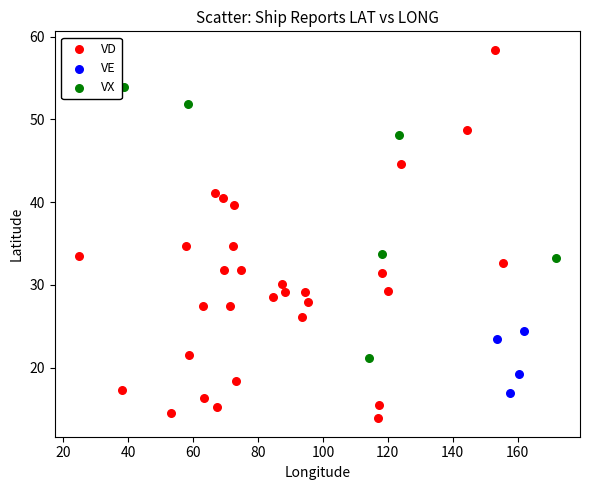

Which series reaches the maximum Y coordinate?

VD